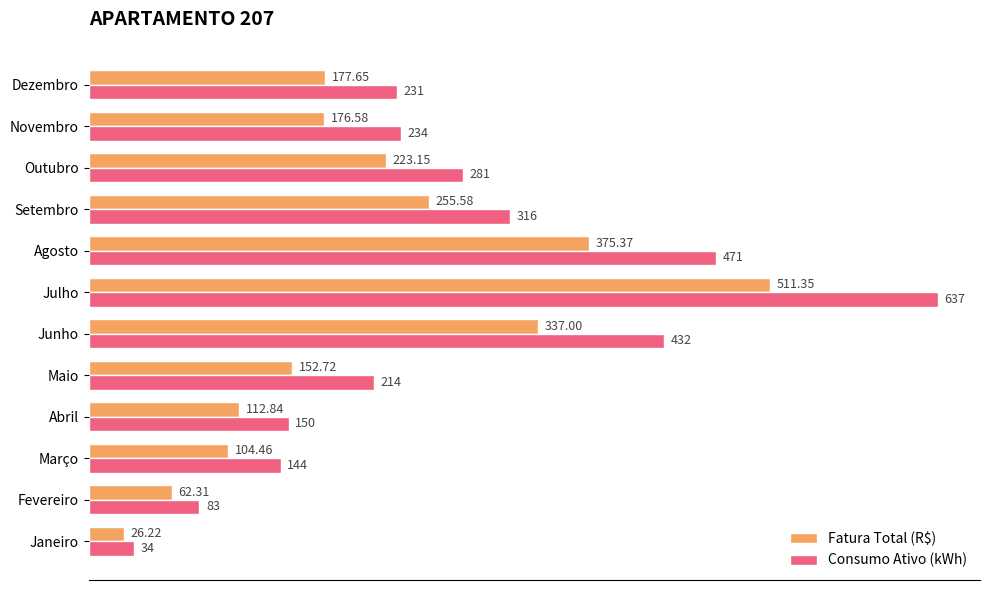

What is the smallest value displayed?

26.2